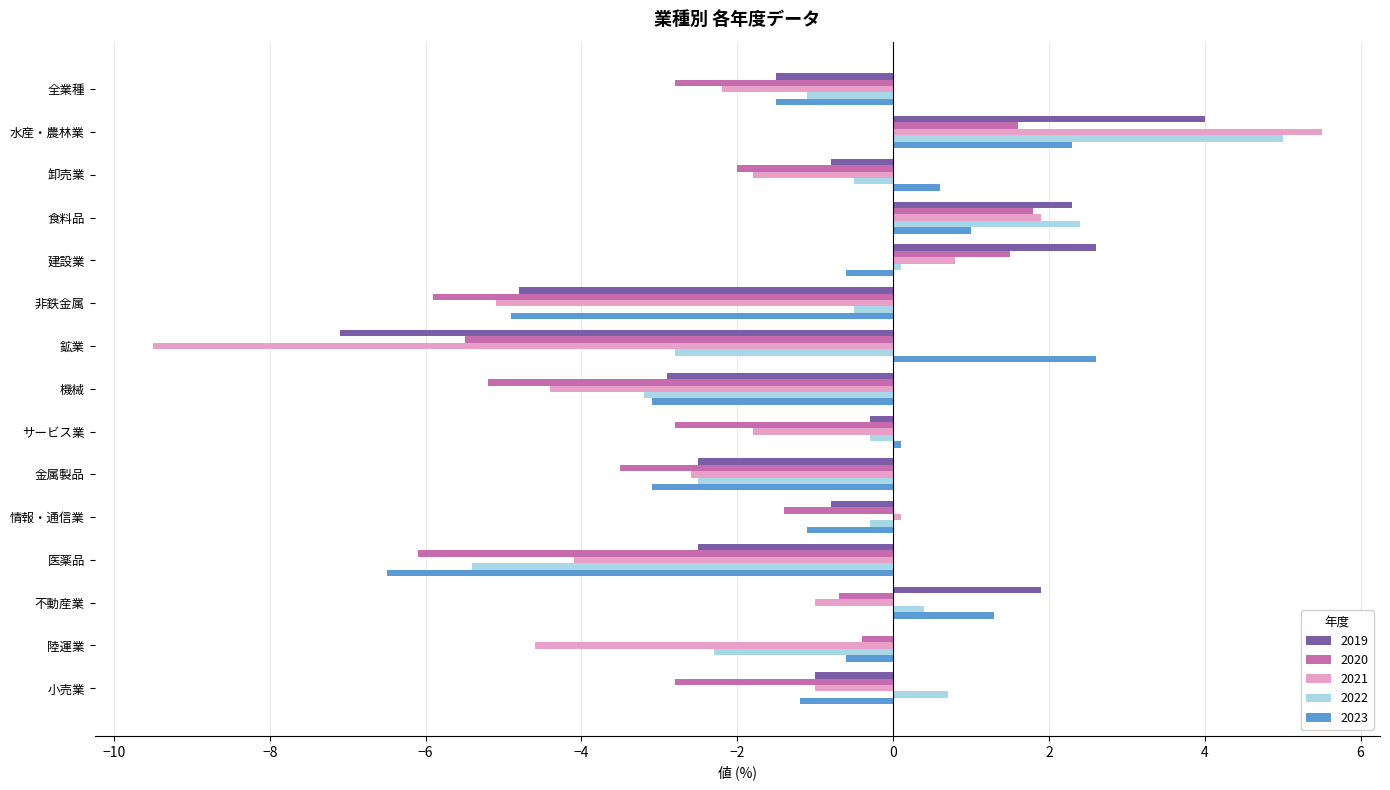

Which series has the largest range (max minus min)?

2021